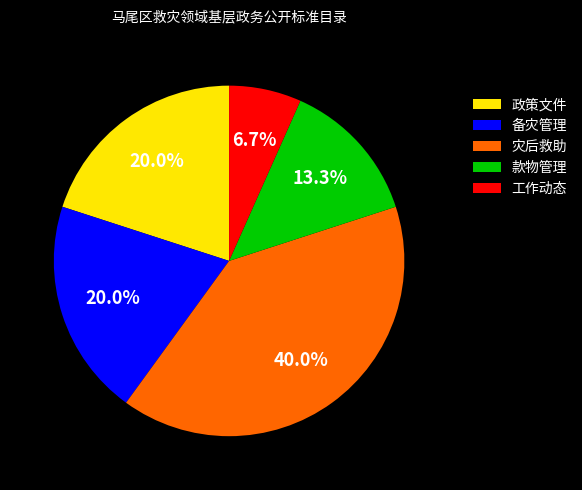

Is 款物管理 the majority of the pie?

No